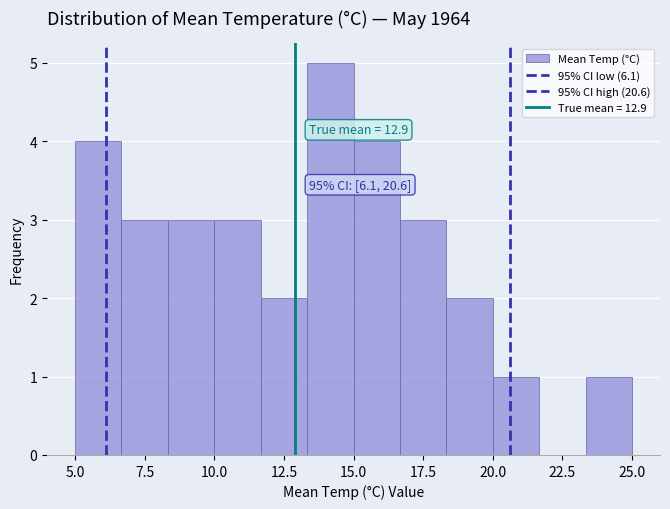

Around what value on the x-axis is the tallest bar? Give the approximate position of its centre, as read against the axis.

14.0